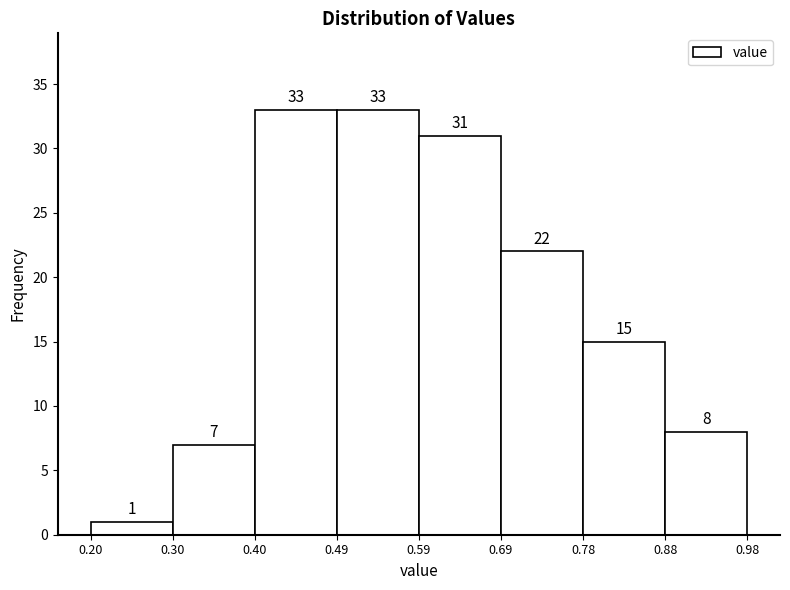

Reading left to right, list every bar in this chart as the range it spans on the x-axis followed by its height.

0.20 to 0.30: 1
0.30 to 0.40: 7
0.40 to 0.49: 33
0.49 to 0.59: 33
0.59 to 0.69: 31
0.69 to 0.78: 22
0.78 to 0.88: 15
0.88 to 0.98: 8